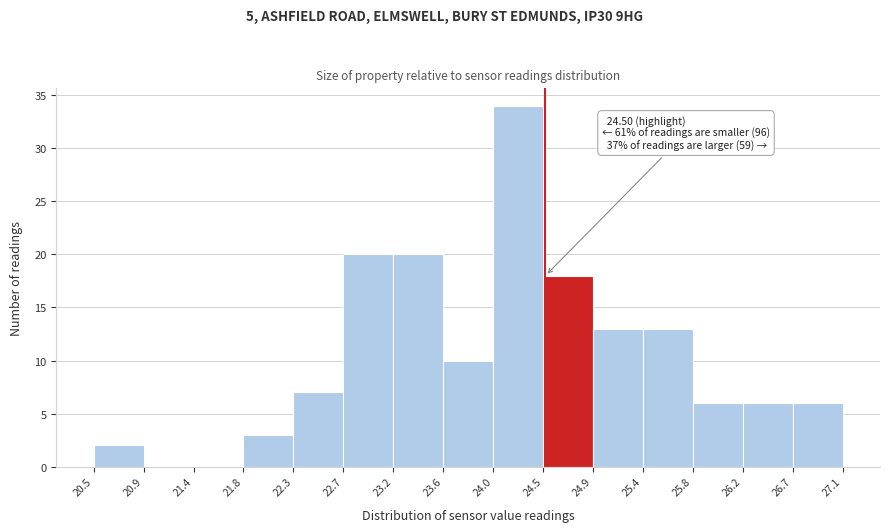

Which range on the x-axis has the tallest bar?

24.0 to 24.5